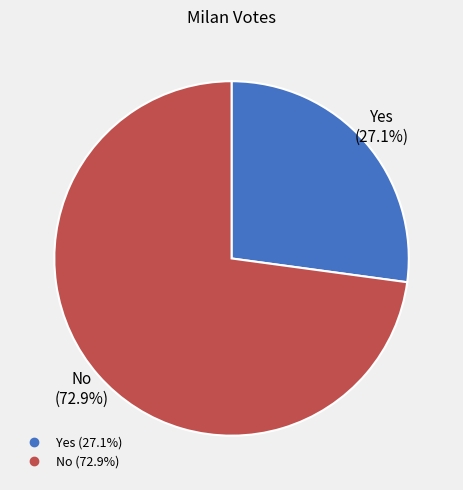

What is the majority slice?

No